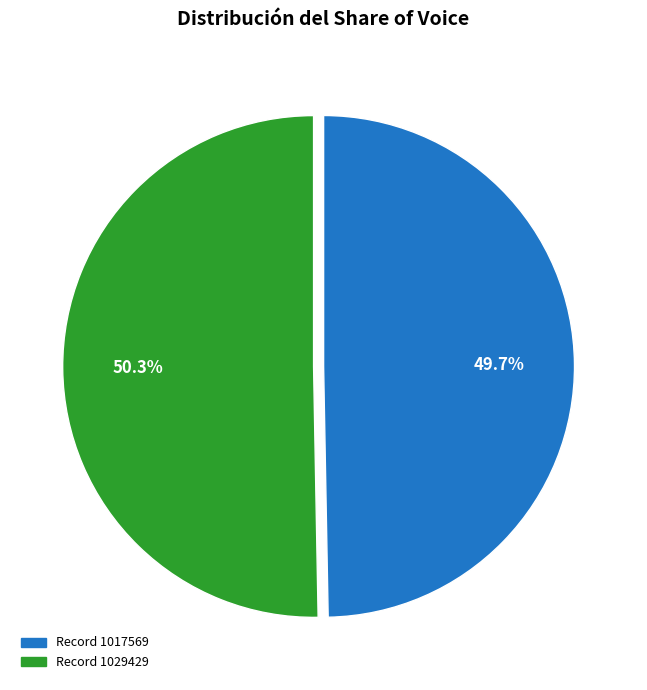

Count the number of slices in the pie.

2